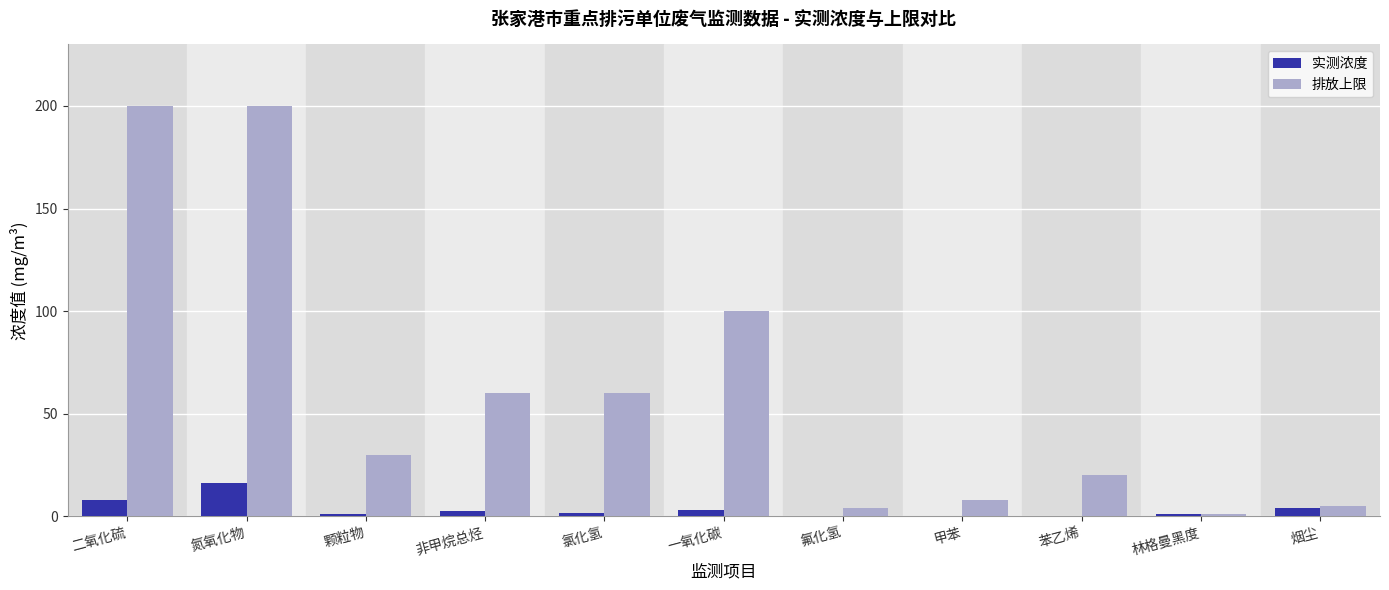

Which series changed the most between 二氧化硫 and 苯乙烯?

排放上限